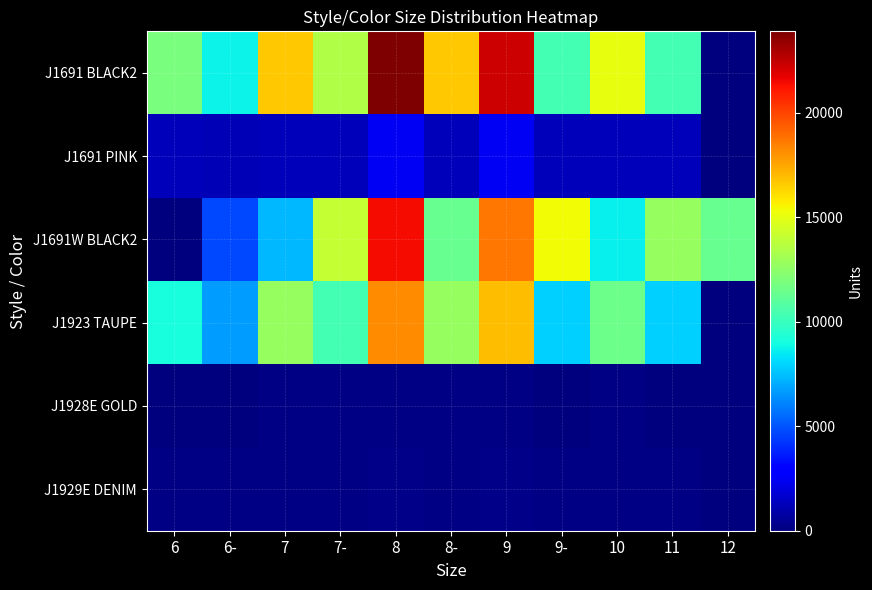

Between 8 and 9-, which series saw the biggest shift?

J1691 BLACK2